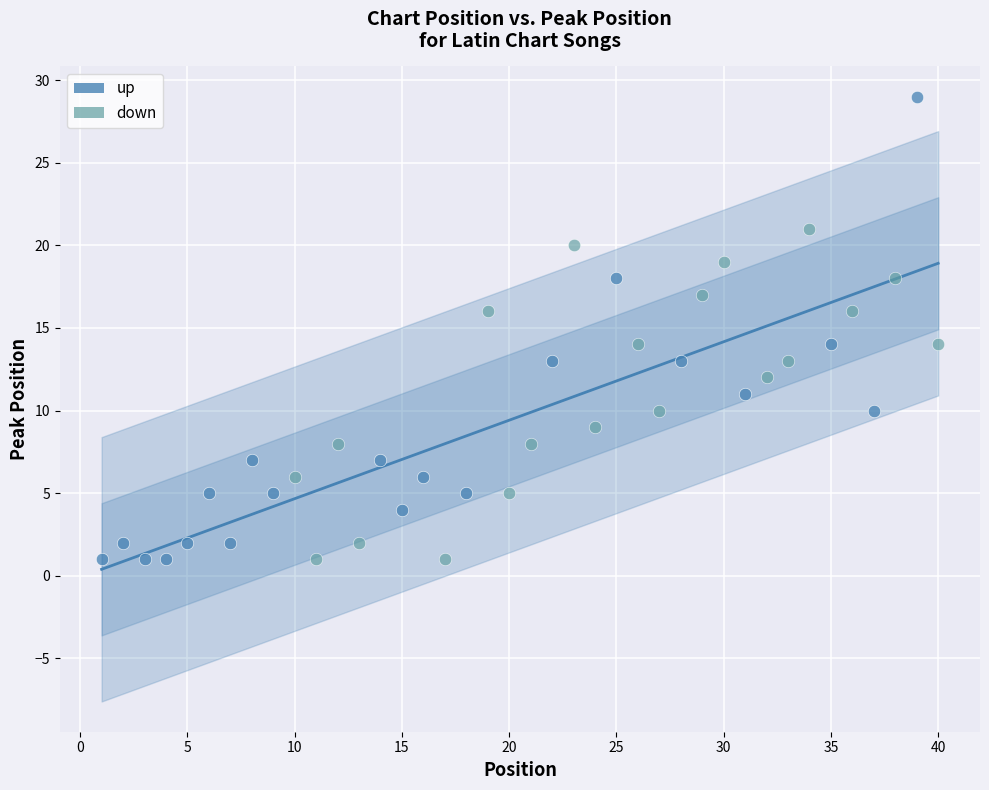

Which series has the largest Y range (max minus min)?

up